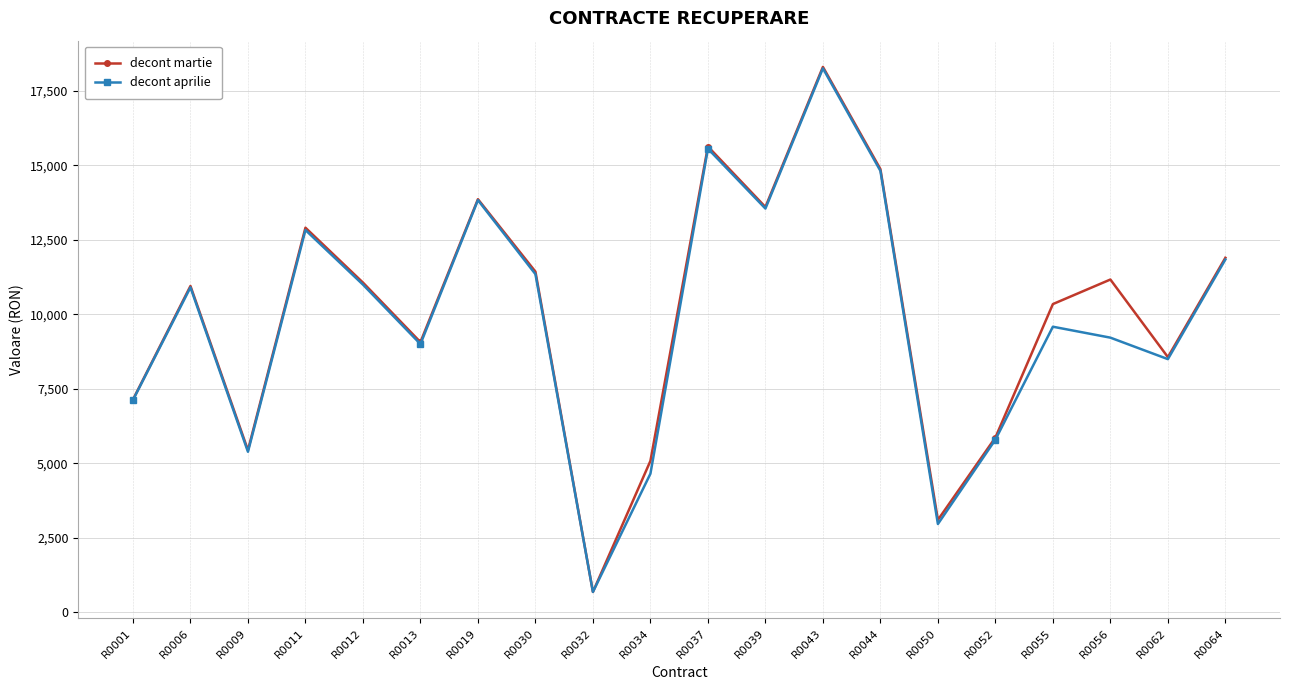

Reading left to right, transcribe all the data shown in this chart.

decont martie: R0001=7140.0	R0006=10953.0	R0009=5442.0	R0011=12909.0	R0012=11068.0	R0013=9069.0	R0019=13865.5	R0030=11434.5	R0032=684.0	R0034=5082.0	R0037=15634.5	R0039=13604.0	R0043=18306.0	R0044=14876.0	R0050=3102.0	R0052=5866.0	R0055=10346.0	R0056=11170.0	R0062=8565.5	R0064=11900.0
decont aprilie: R0001=7124.0	R0006=10907.0	R0009=5388.0	R0011=12831.0	R0012=11000.0	R0013=9004.0	R0019=13835.0	R0030=11350.5	R0032=684.0	R0034=4653.0	R0037=15561.0	R0039=13552.0	R0043=18258.0	R0044=14818.0	R0050=2964.0	R0052=5796.0	R0055=9586.0	R0056=9219.0	R0062=8498.0	R0064=11842.0